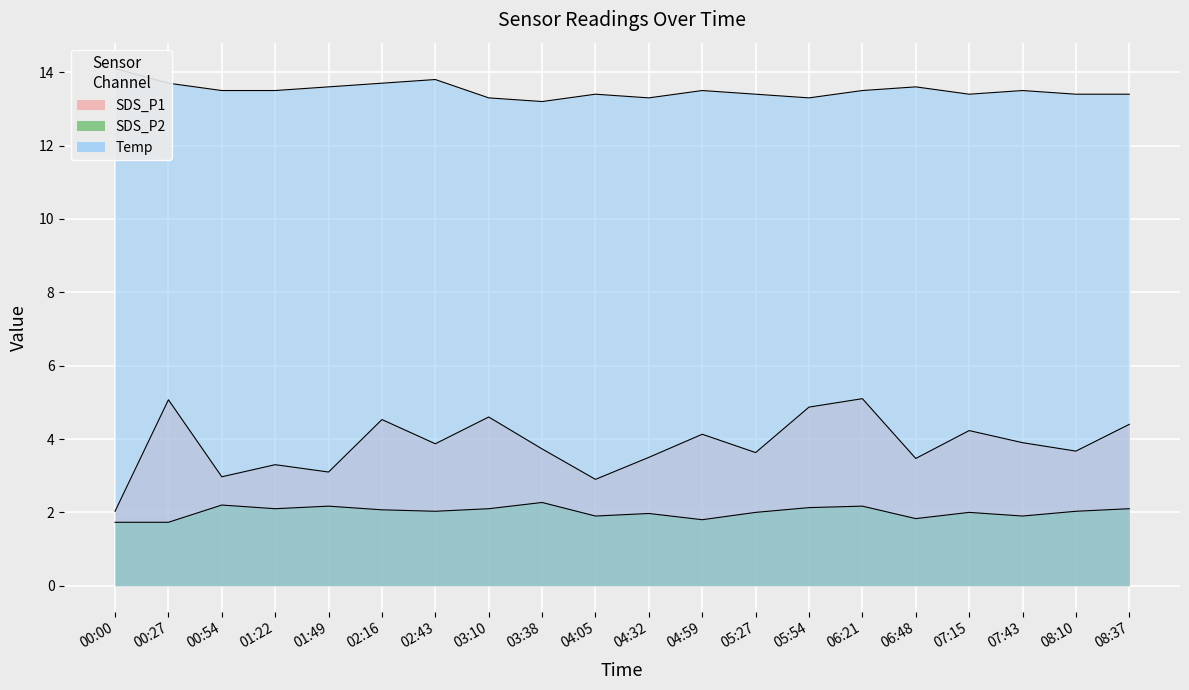

At which label does Temp reach its minimum?

03:38